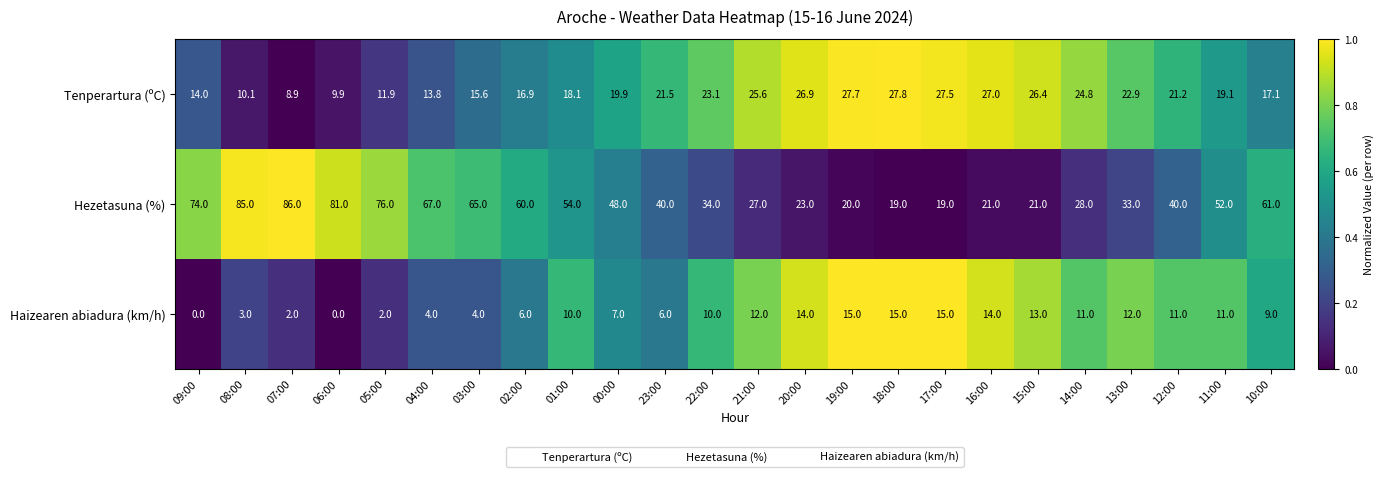

What is the approximate value of Haizearen abiadura (km/h) at 19:00?

15.0